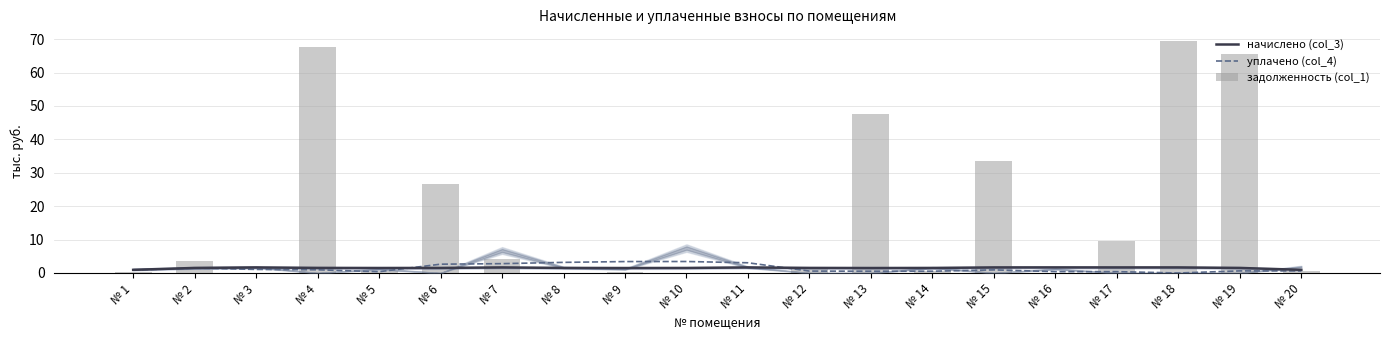

Reading left to right, what are all the values shown in this chart?

начислено (col_3): № 1=0.9	№ 2=1.5	№ 3=1.7	№ 4=1.5	№ 5=1.5	№ 6=1.5	№ 7=1.7	№ 8=1.5	№ 9=1.5	№ 10=1.5	№ 11=1.7	№ 12=1.5	№ 13=1.5	№ 14=1.5	№ 15=1.7	№ 16=1.7	№ 17=1.7	№ 18=1.7	№ 19=1.5	№ 20=0.9
уплачено (col_4): № 1=0.9	№ 2=1.5	№ 3=1.1	№ 4=1.0	№ 5=0.4	№ 6=2.6	№ 7=2.8	№ 8=3.2	№ 9=3.4	№ 10=3.4	№ 11=3.1	№ 12=0.6	№ 13=0.5	№ 14=0.5	№ 15=0.9	№ 16=0.4	№ 17=0.4	№ 18=0.0	№ 19=0.6	№ 20=0.6
задолженность (col_1): № 1=0.4	№ 2=3.5	№ 3=0.0	№ 4=67.7	№ 5=0.7	№ 6=26.5	№ 7=4.3	№ 8=0.0	№ 9=0.4	№ 10=0.0	№ 11=0.0	№ 12=1.2	№ 13=47.7	№ 14=0.5	№ 15=33.6	№ 16=0.0	№ 17=9.6	№ 18=69.5	№ 19=65.5	№ 20=0.5